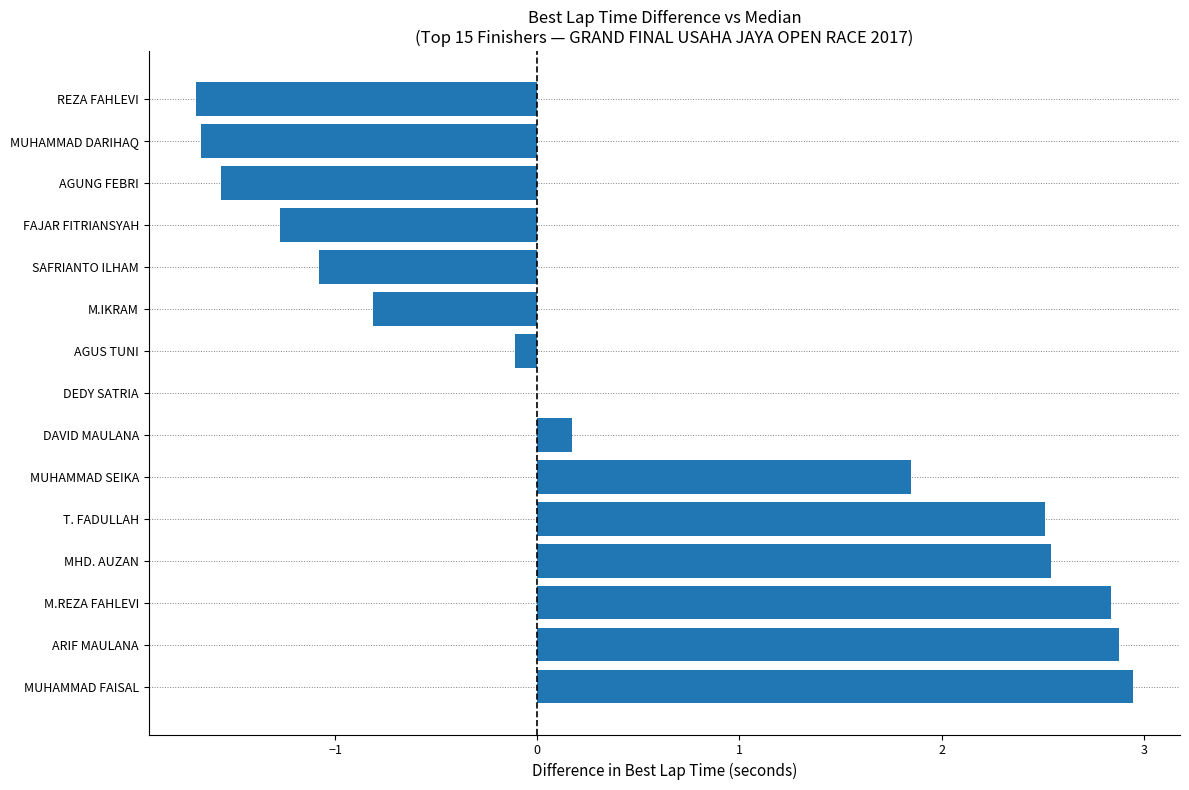

The value at M.IKRAM is -0.8. True or false?

True